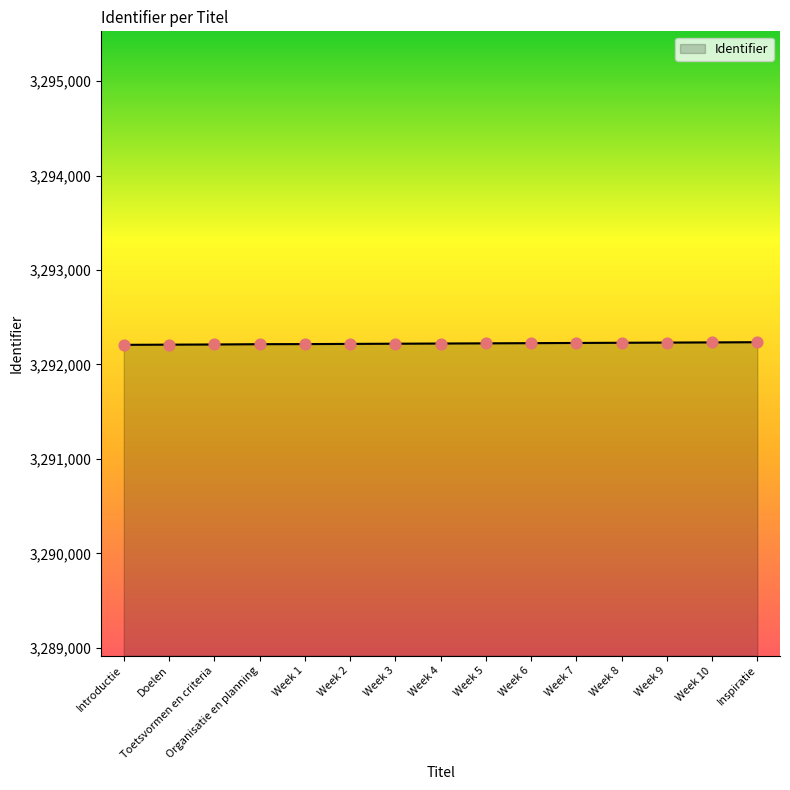

Approximately how many times larger is the value at Organisatie en planning compared to Week 6?

1.0